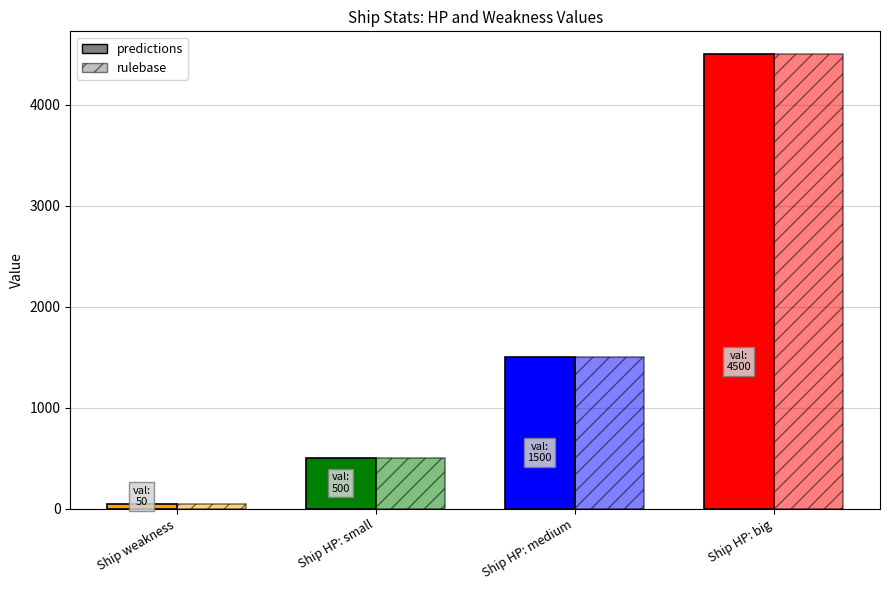

How many bars are there in total?

8